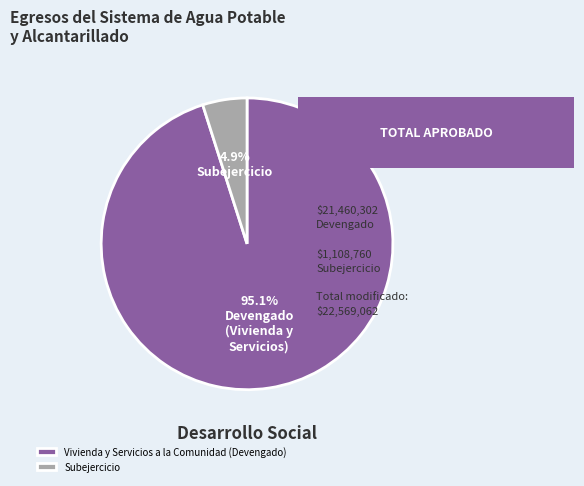

Combined, do Vivienda y Servicios a la Comunidad (Devengado) and Subejercicio account for over 50%?

Yes